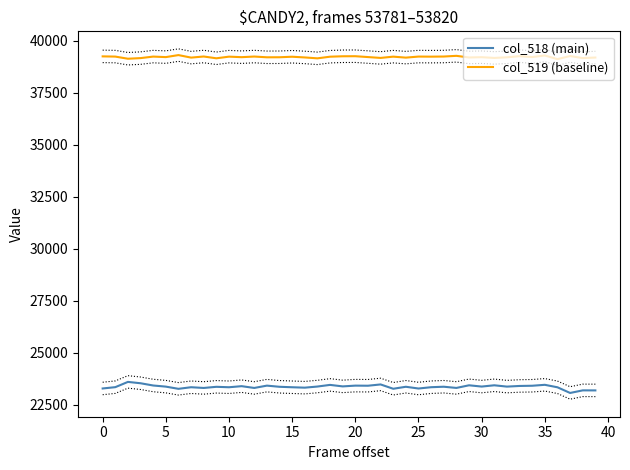

What is the minimum value for col_519 (baseline)?

39114